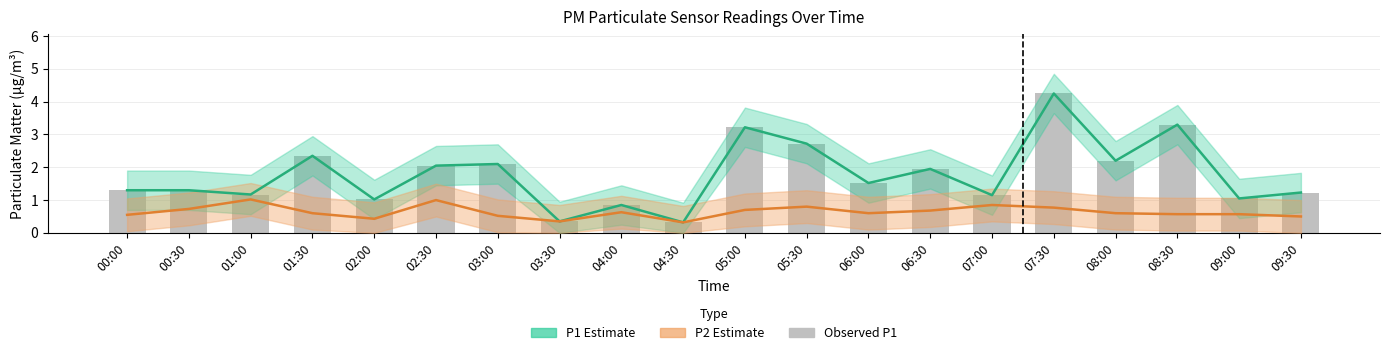

What is the value of the P1 Estimate bar at the 15th from the left?

1.1